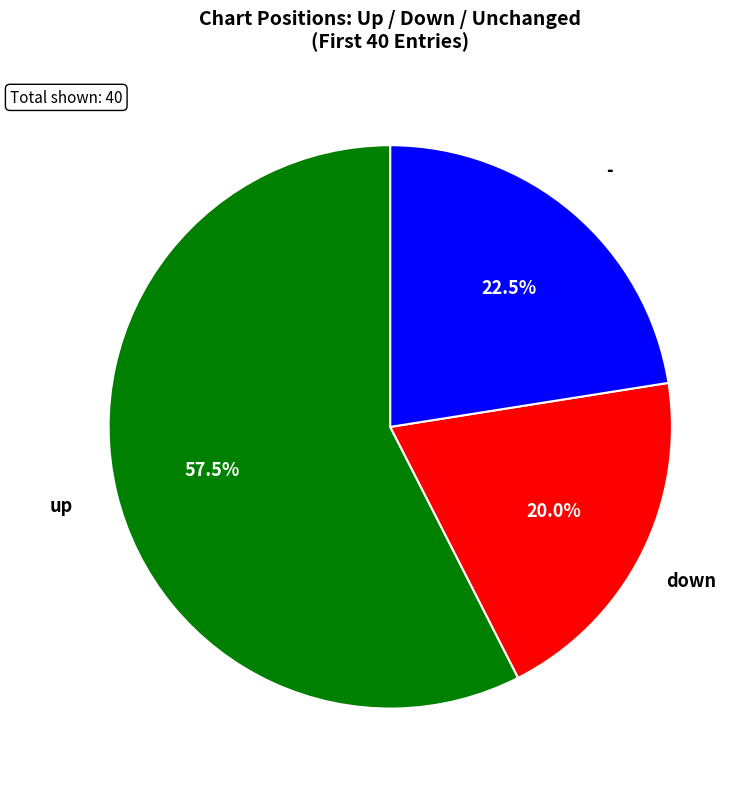

Approximately how many times larger is the value at down compared to up?

0.3